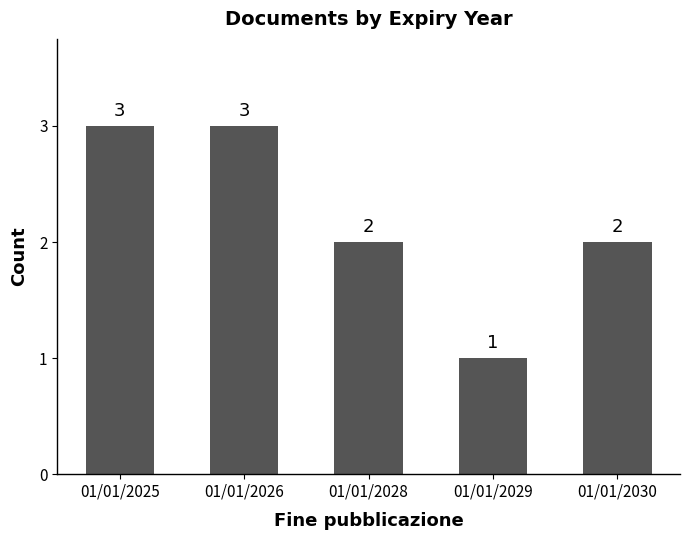

Approximately how many times larger is the value at 01/01/2026 compared to 01/01/2028?

1.5